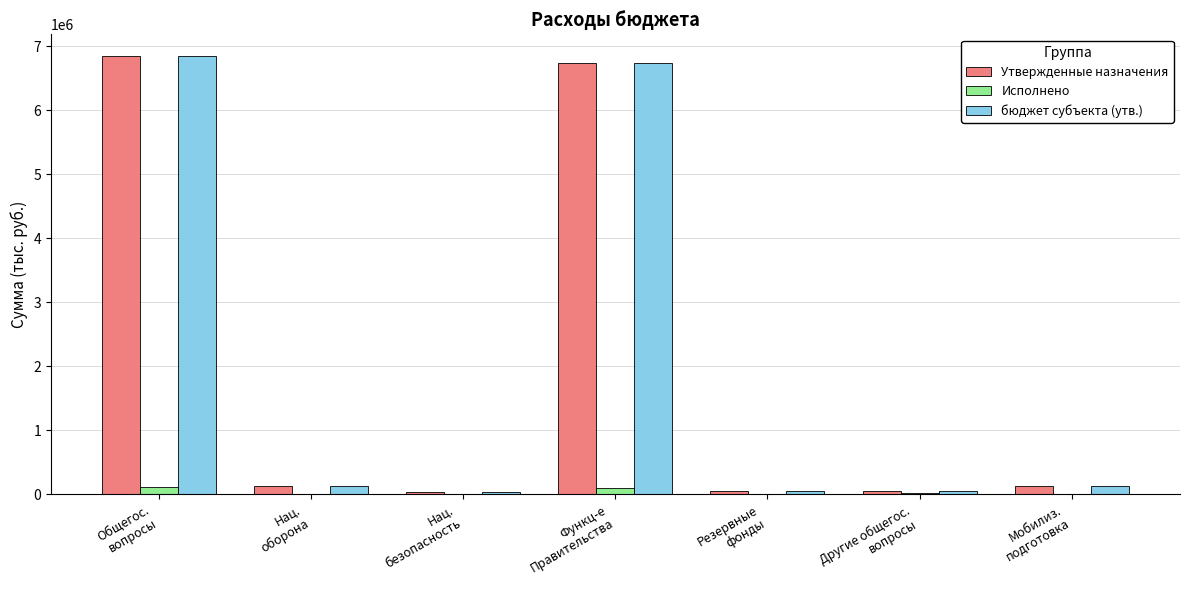

At which label is бюджет субъекта (утв.) closest to 3440700?

Функц-е
Правительства